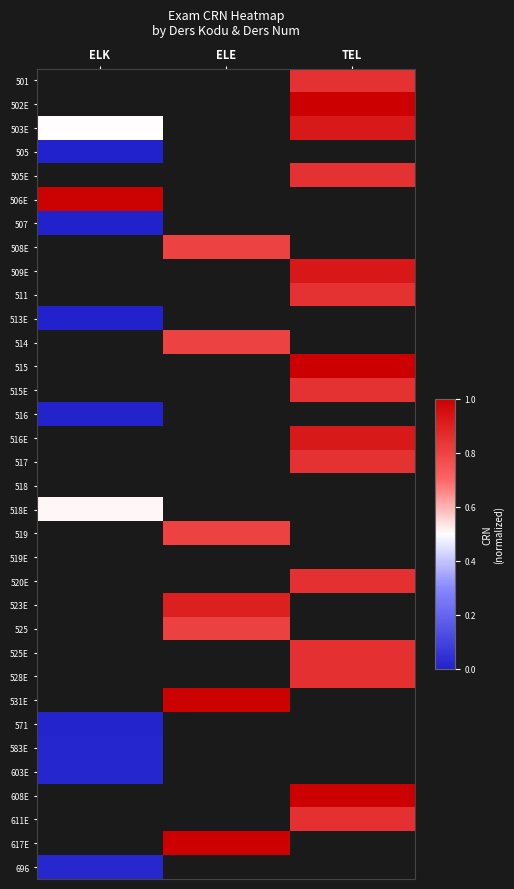

Is the value of 608E at TEL greater than the value of 523E at ELK?

No